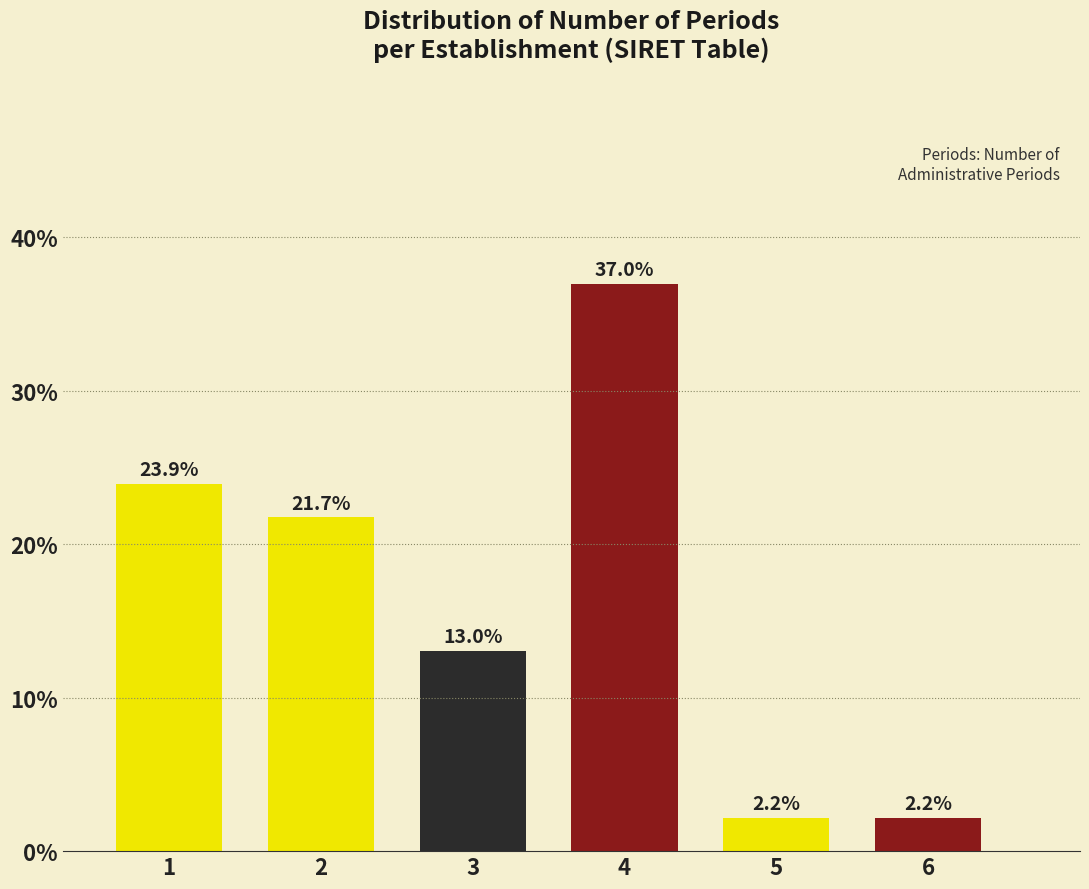

Reading left to right, extract all data points from this chart.

23.9	21.7	13.0	37.0	2.2	2.2